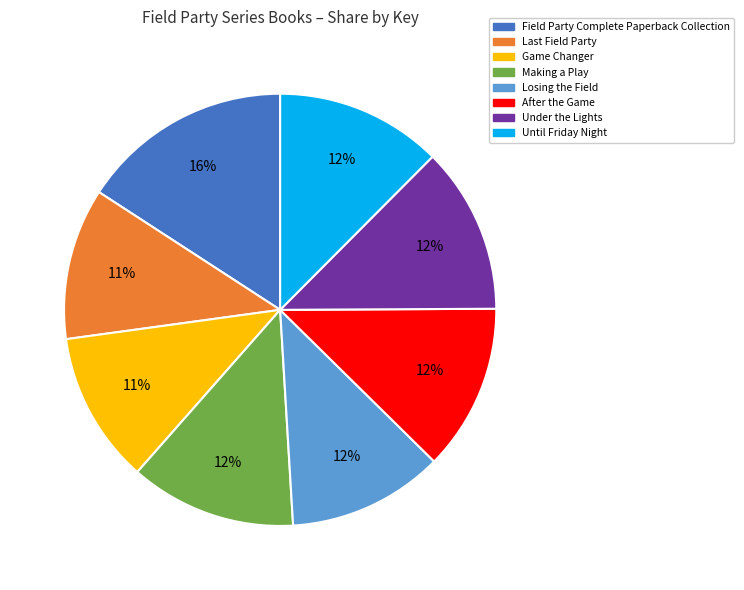

Which slice is the largest?

Field Party Complete Paperback Collection